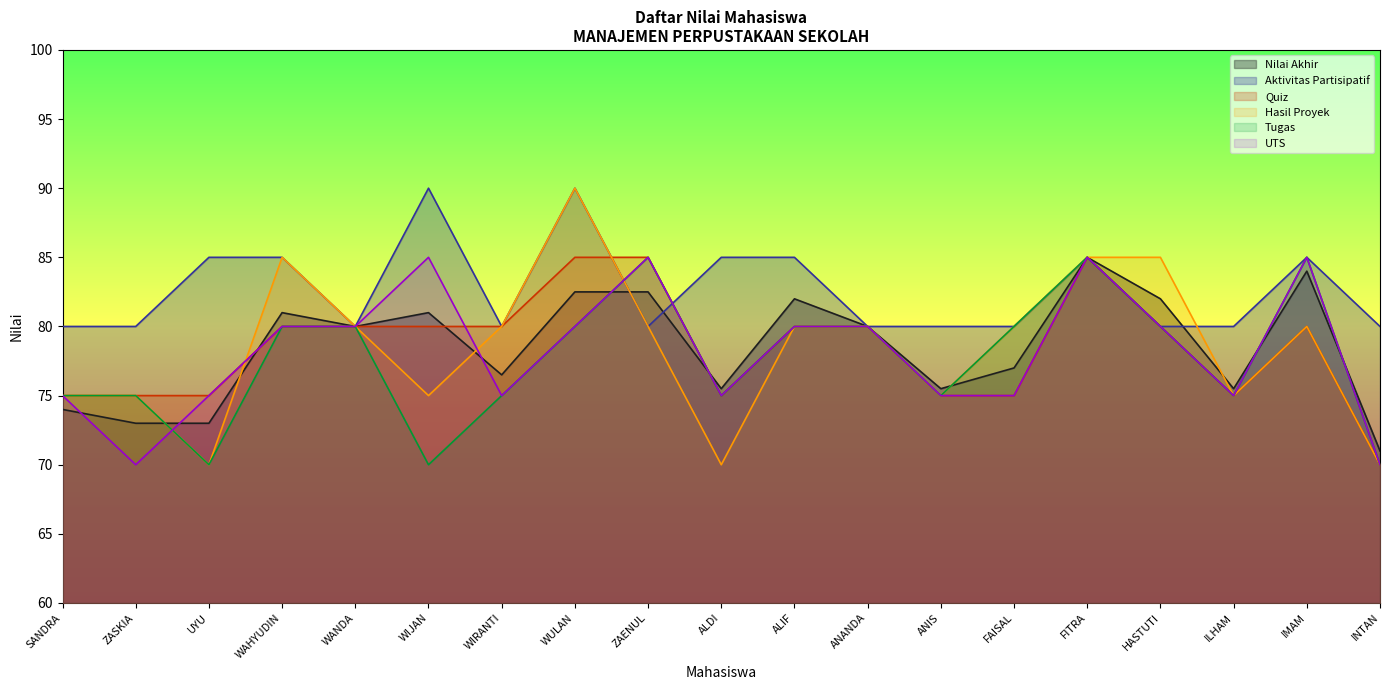

Reading left to right, what are all the values shown in this chart?

Nilai Akhir: 74.0	73.0	73.0	81.0	80.0	81.0	76.5	82.5	82.5	75.5	82.0	80.0	75.5	77.0	85.0	82.0	75.5	84.0	71.0
Aktivitas Partisipatif: 80.0	80.0	85.0	85.0	80.0	90.0	80.0	90.0	80.0	85.0	85.0	80.0	80.0	80.0	85.0	80.0	80.0	85.0	80.0
Quiz: 75.0	75.0	75.0	80.0	80.0	80.0	80.0	85.0	85.0	75.0	80.0	80.0	75.0	75.0	85.0	80.0	75.0	80.0	70.0
Hasil Proyek: 75.0	75.0	70.0	85.0	80.0	75.0	80.0	90.0	80.0	70.0	80.0	80.0	75.0	80.0	85.0	85.0	75.0	80.0	70.0
Tugas: 75.0	75.0	70.0	80.0	80.0	70.0	75.0	80.0	85.0	75.0	80.0	80.0	75.0	80.0	85.0	80.0	75.0	85.0	70.0
UTS: 75.0	70.0	75.0	80.0	80.0	85.0	75.0	80.0	85.0	75.0	80.0	80.0	75.0	75.0	85.0	80.0	75.0	85.0	70.0